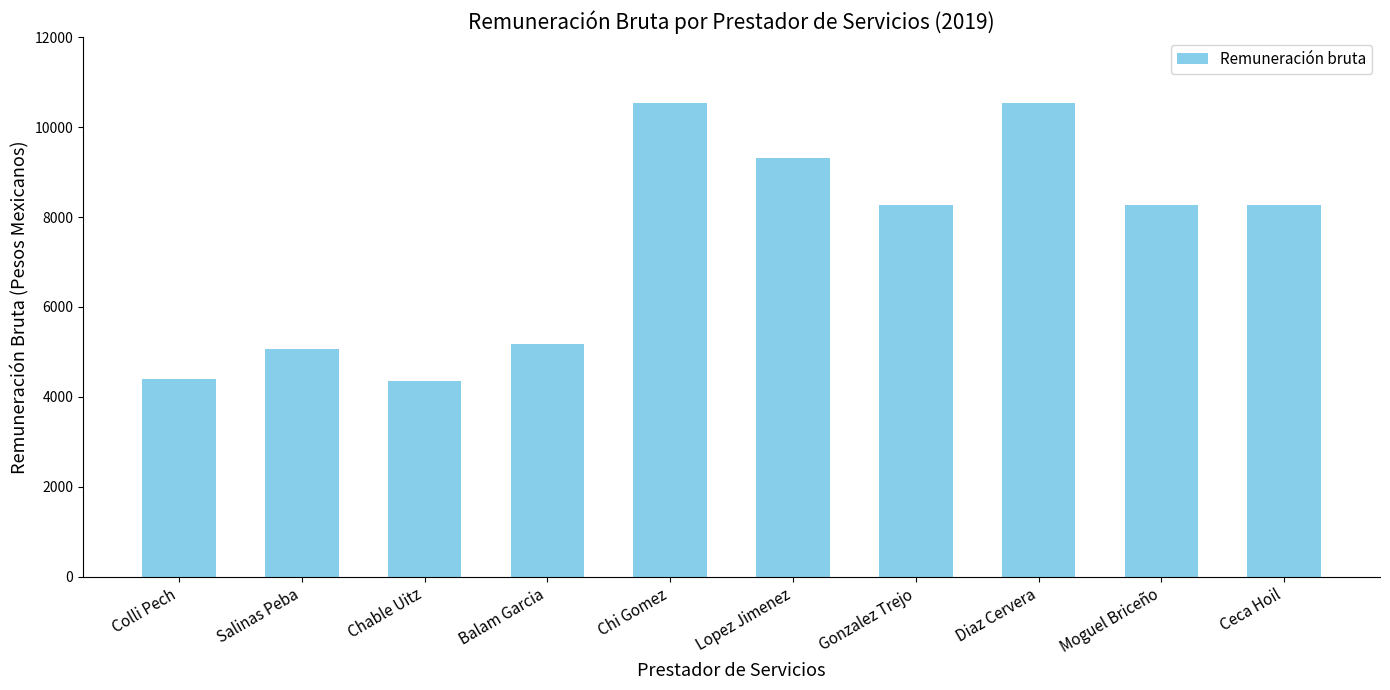

What is the label of the 10th bar from the left?

Ceca Hoil